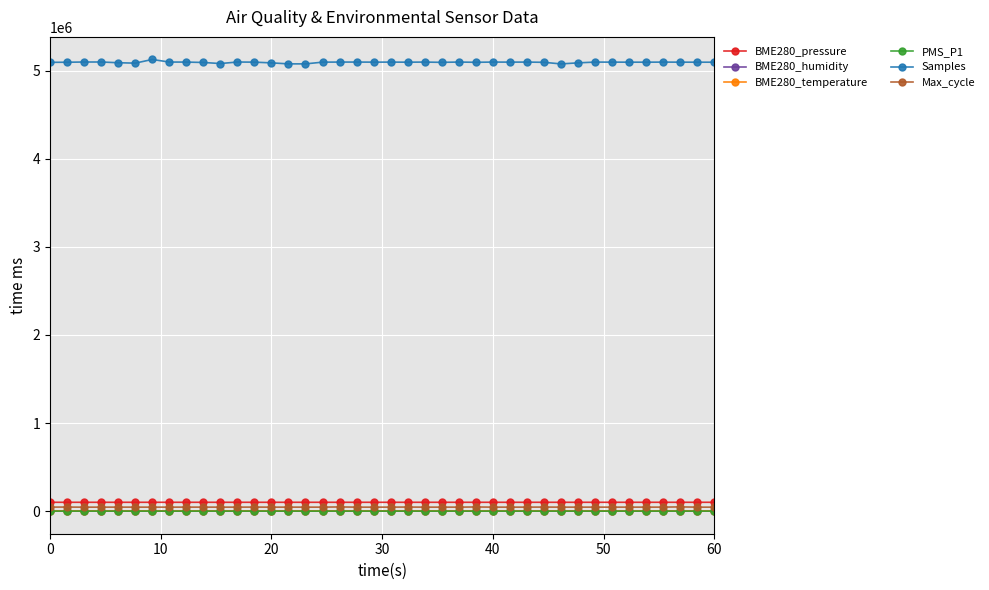

True or false: BME280_temperature and BME280_humidity cross at least once.

False